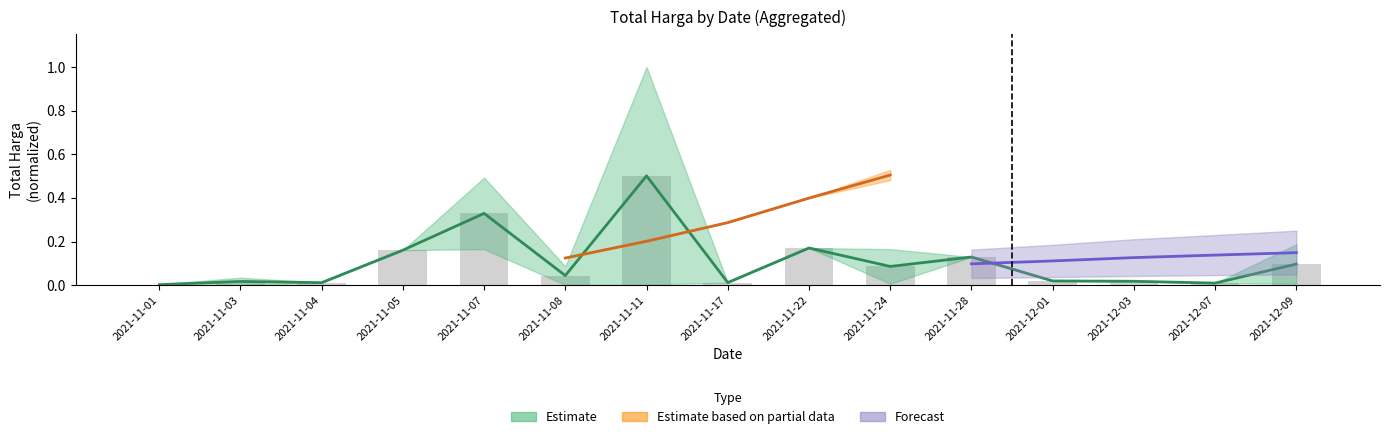

The value at 2021-11-03 is 0.0. True or false?

True